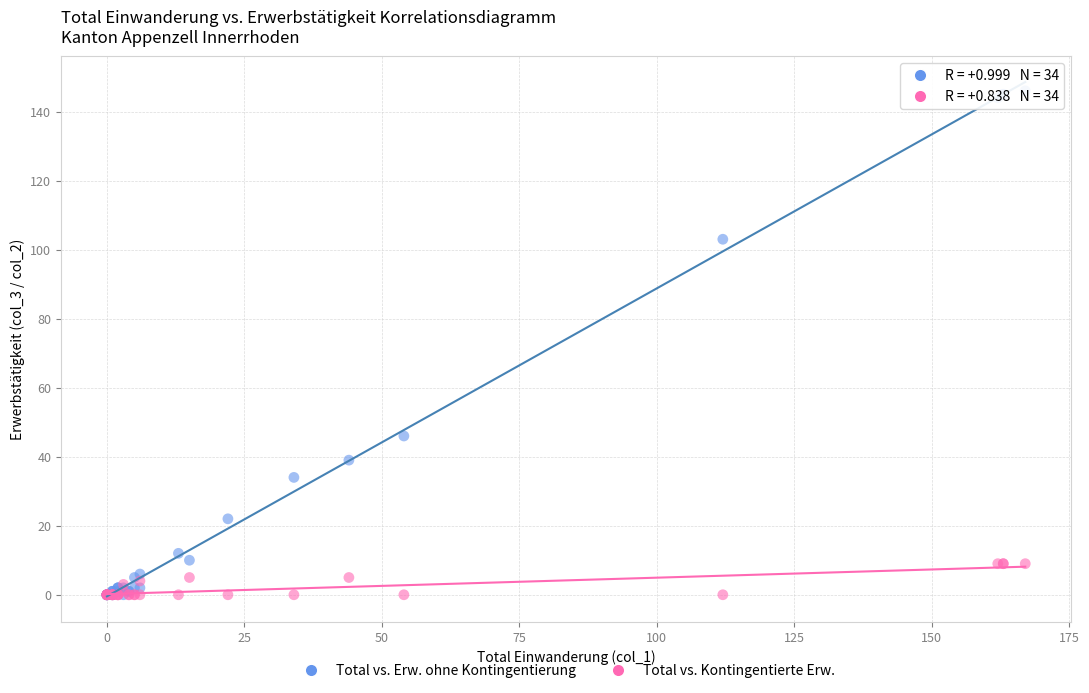

Across all series, what Y value is closest to 73?

46